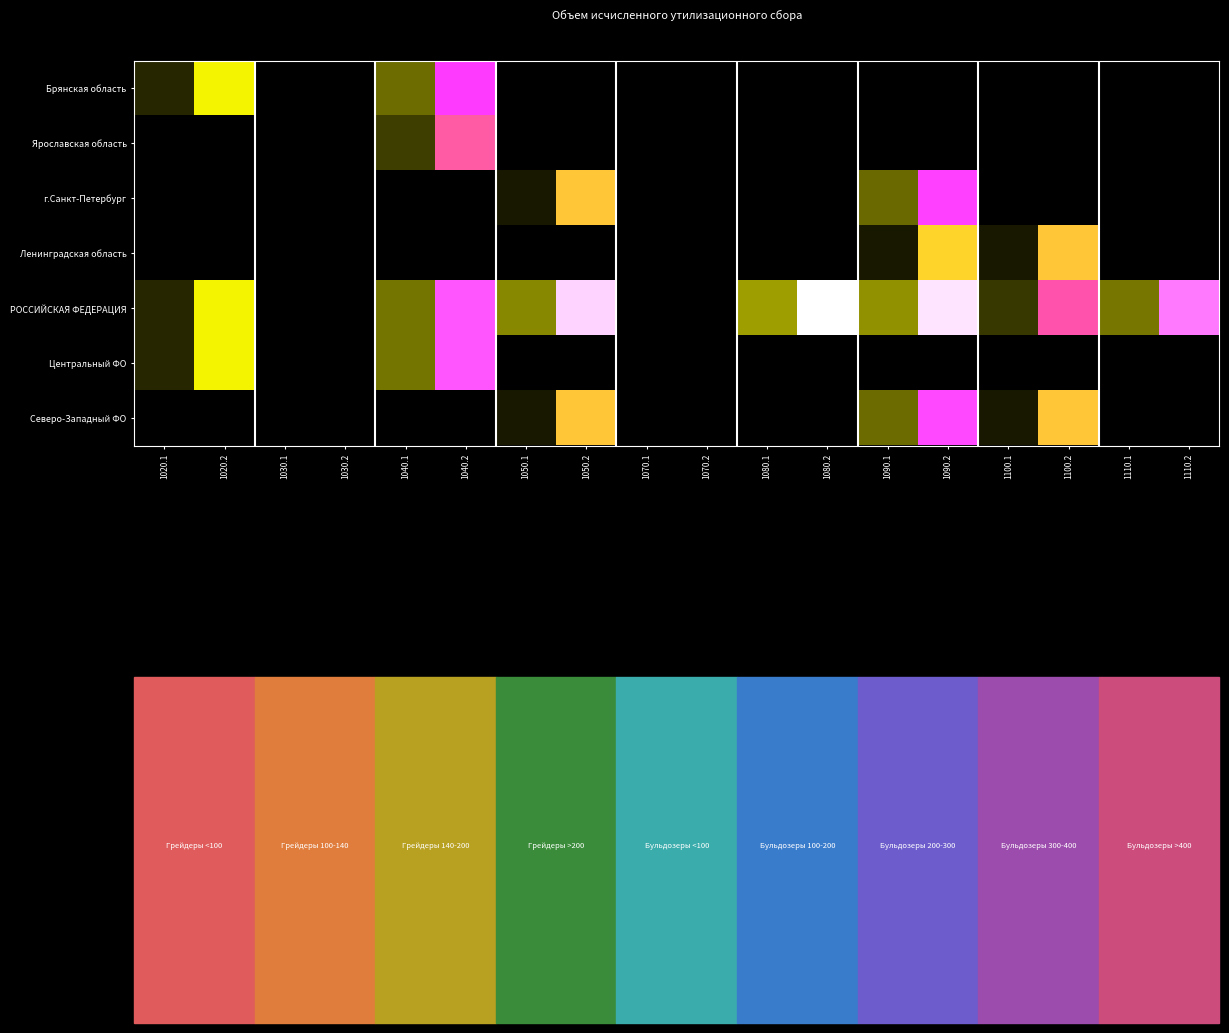

Reading left to right, extract all data points from this chart.

Брянская область: 1020.1=1.1	1020.2=7.0	1030.1=0.0	1030.2=0.0	1040.1=3.1	1040.2=10.8	1050.1=0.0	1050.2=0.0	1070.1=0.0	1070.2=0.0	1080.1=0.0	1080.2=0.0	1090.1=0.0	1090.2=0.0	1100.1=0.0	1100.2=0.0	1110.1=0.0	1110.2=0.0
Ярославская область: 1020.1=0.0	1020.2=0.0	1030.1=0.0	1030.2=0.0	1040.1=1.8	1040.2=9.3	1050.1=0.0	1050.2=0.0	1070.1=0.0	1070.2=0.0	1080.1=0.0	1080.2=0.0	1090.1=0.0	1090.2=0.0	1100.1=0.0	1100.2=0.0	1110.1=0.0	1110.2=0.0
г.Санкт-Петербург: 1020.1=0.0	1020.2=0.0	1030.1=0.0	1030.2=0.0	1040.1=0.0	1040.2=0.0	1050.1=0.7	1050.2=8.0	1070.1=0.0	1070.2=0.0	1080.1=0.0	1080.2=0.0	1090.1=3.0	1090.2=10.8	1100.1=0.0	1100.2=0.0	1110.1=0.0	1110.2=0.0
Ленинградская область: 1020.1=0.0	1020.2=0.0	1030.1=0.0	1030.2=0.0	1040.1=0.0	1040.2=0.0	1050.1=0.0	1050.2=0.0	1070.1=0.0	1070.2=0.0	1080.1=0.0	1080.2=0.0	1090.1=0.7	1090.2=7.8	1100.1=0.7	1100.2=8.0	1110.1=0.0	1110.2=0.0
РОССИЙСКАЯ ФЕДЕРАЦИЯ: 1020.1=1.1	1020.2=7.0	1030.1=0.0	1030.2=0.0	1040.1=3.3	1040.2=11.0	1050.1=3.9	1050.2=11.9	1070.1=0.0	1070.2=0.0	1080.1=4.5	1080.2=12.2	1090.1=4.2	1090.2=12.0	1100.1=1.6	1100.2=9.4	1110.1=3.4	1110.2=11.2
Центральный ФО: 1020.1=1.1	1020.2=7.0	1030.1=0.0	1030.2=0.0	1040.1=3.3	1040.2=11.0	1050.1=0.0	1050.2=0.0	1070.1=0.0	1070.2=0.0	1080.1=0.0	1080.2=0.0	1090.1=0.0	1090.2=0.0	1100.1=0.0	1100.2=0.0	1110.1=0.0	1110.2=0.0
Северо-Западный ФО: 1020.1=0.0	1020.2=0.0	1030.1=0.0	1030.2=0.0	1040.1=0.0	1040.2=0.0	1050.1=0.7	1050.2=8.0	1070.1=0.0	1070.2=0.0	1080.1=0.0	1080.2=0.0	1090.1=3.1	1090.2=10.9	1100.1=0.7	1100.2=8.0	1110.1=0.0	1110.2=0.0